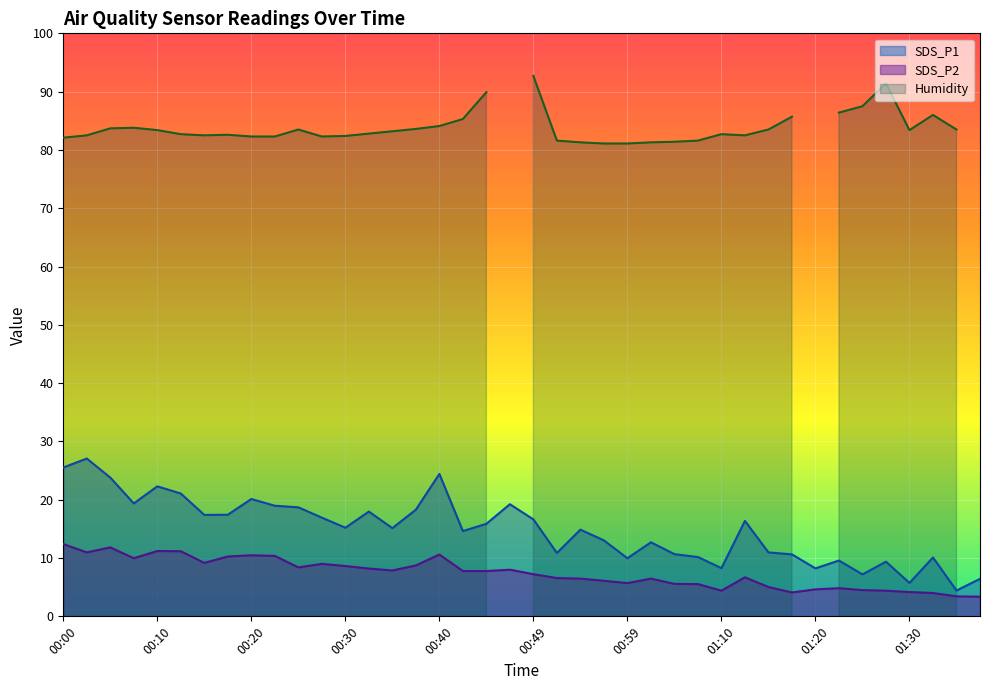

What is the label of the 27th point from the right?

00:32